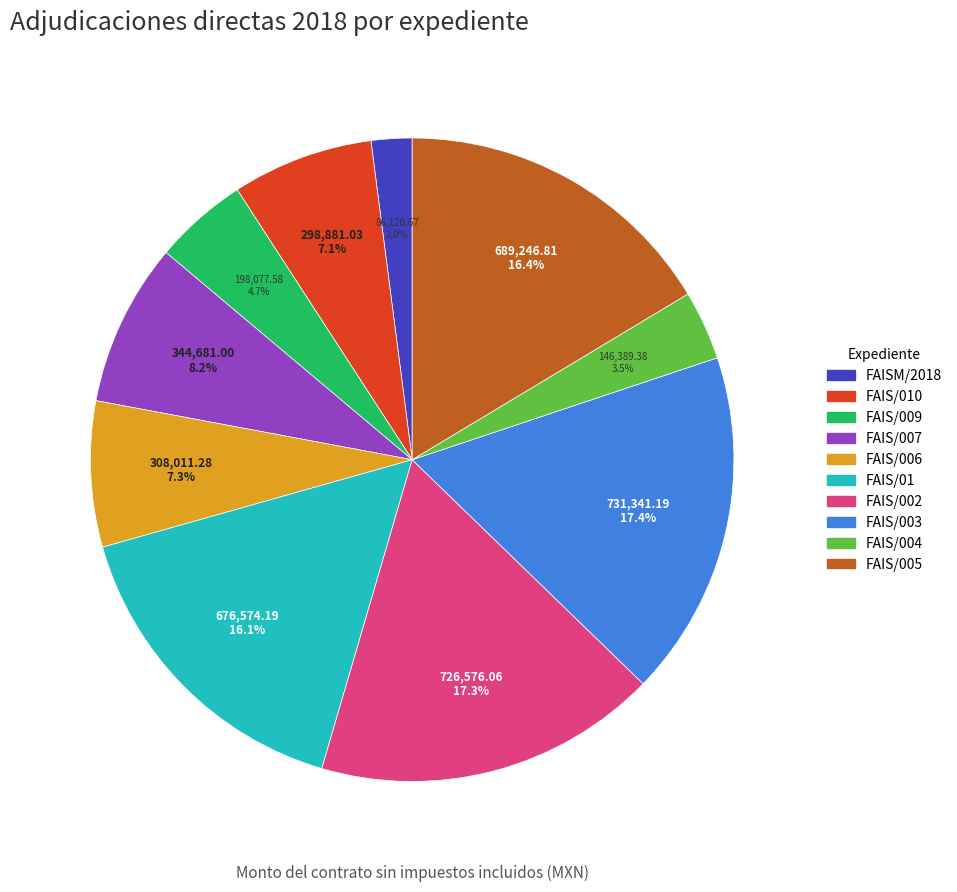

To the nearest percent, what is the average slice percentage?

10%